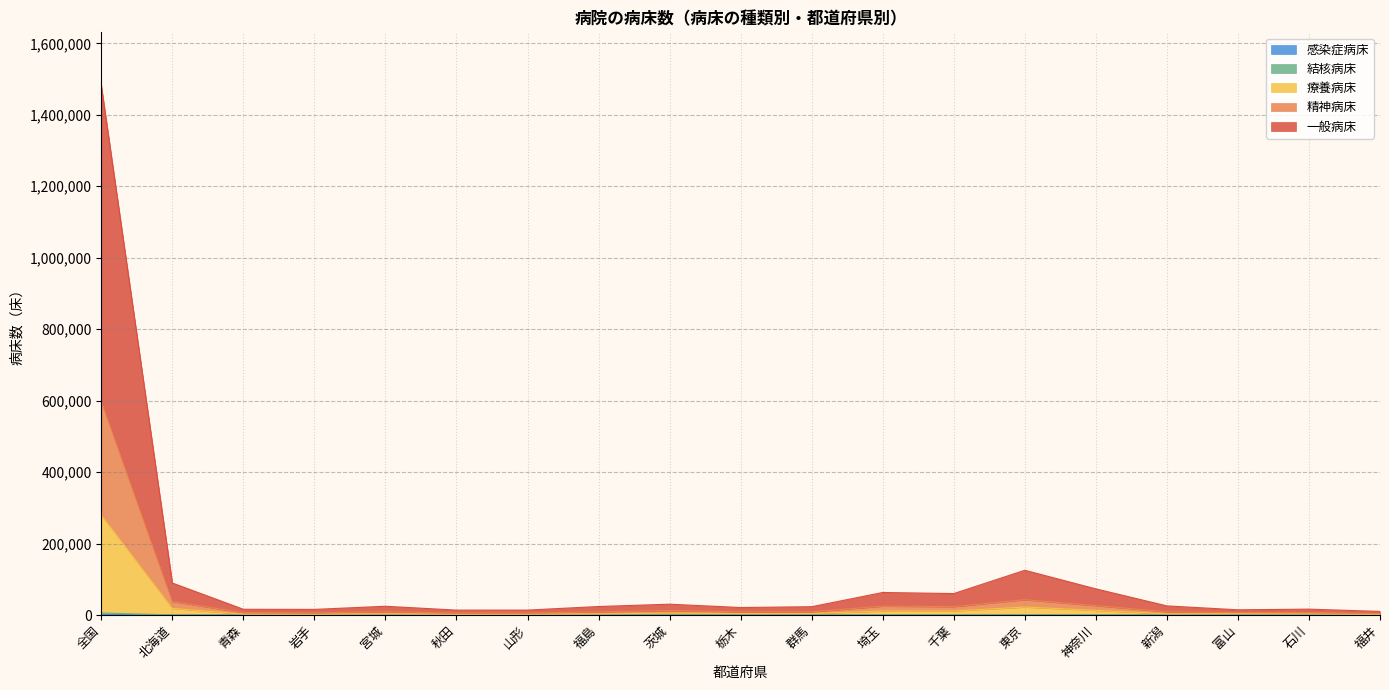

At how many categories does at least one series exceed 698952?

1